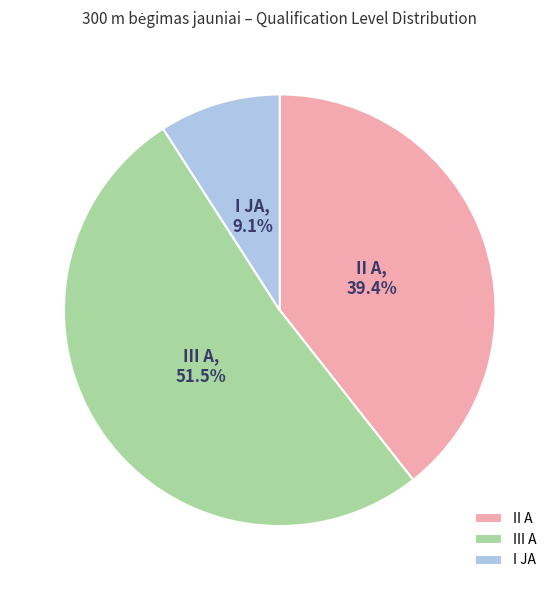

Which category has the biggest portion of the pie?

III A